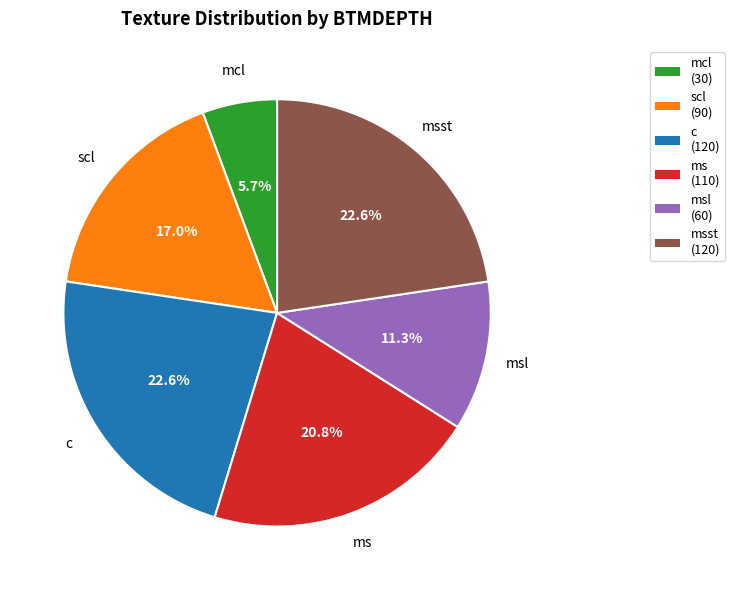

Does any single category account for the majority?

No